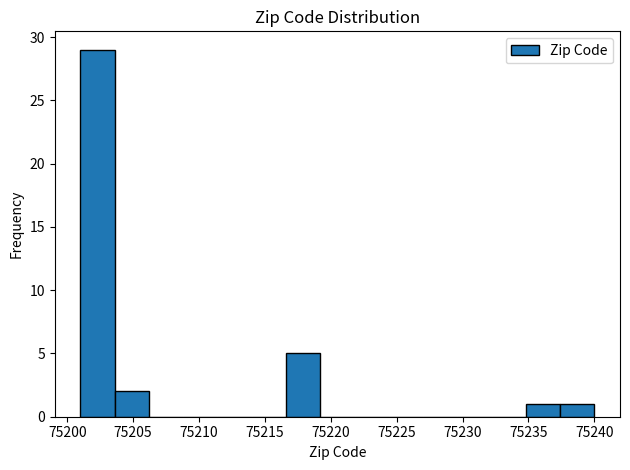

Reading left to right, list every bar in this chart as the range it spans on the x-axis followed by its height. Neither the bar edges nor the heights are printed on the chart, so give them approximately, as read against the axes.

75201.0 to 75203.6: 29
75203.6 to 75206.2: 2
75206.2 to 75208.8: 0
75208.8 to 75211.4: 0
75211.4 to 75214.0: 0
75214.0 to 75216.6: 0
75216.6 to 75219.2: 5
75219.2 to 75221.8: 0
75221.8 to 75224.4: 0
75224.4 to 75227.0: 0
75227.0 to 75229.6: 0
75229.6 to 75232.2: 0
75232.2 to 75234.8: 0
75234.8 to 75237.4: 1
75237.4 to 75240.0: 1